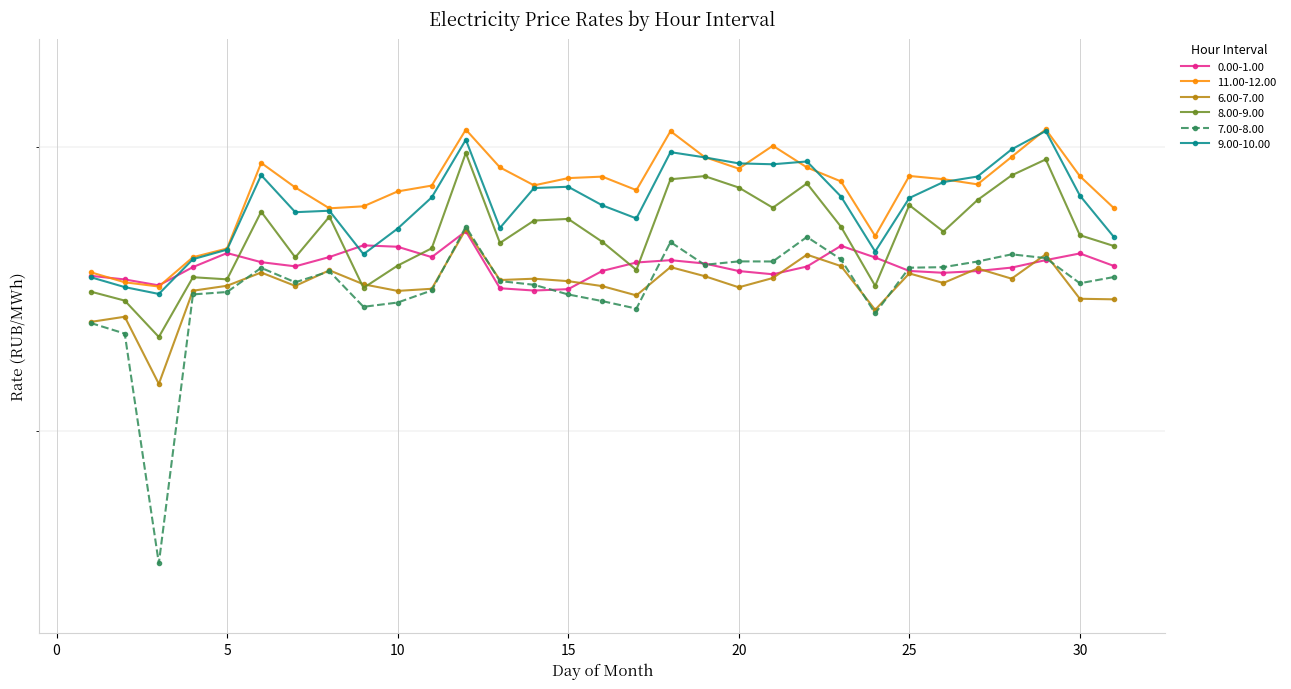

How many interior local peaks does the 7.00-8.00 series have?

7